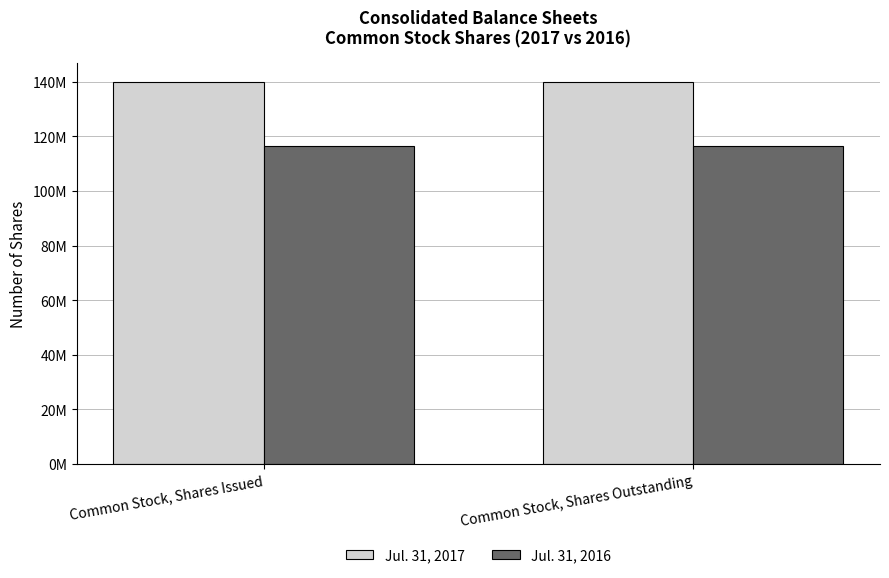

Reading left to right, transcribe all the data shown in this chart.

Jul. 31, 2017: Common Stock, Shares Issued=139815124	Common Stock, Shares Outstanding=139815124
Jul. 31, 2016: Common Stock, Shares Issued=116670457	Common Stock, Shares Outstanding=116670457